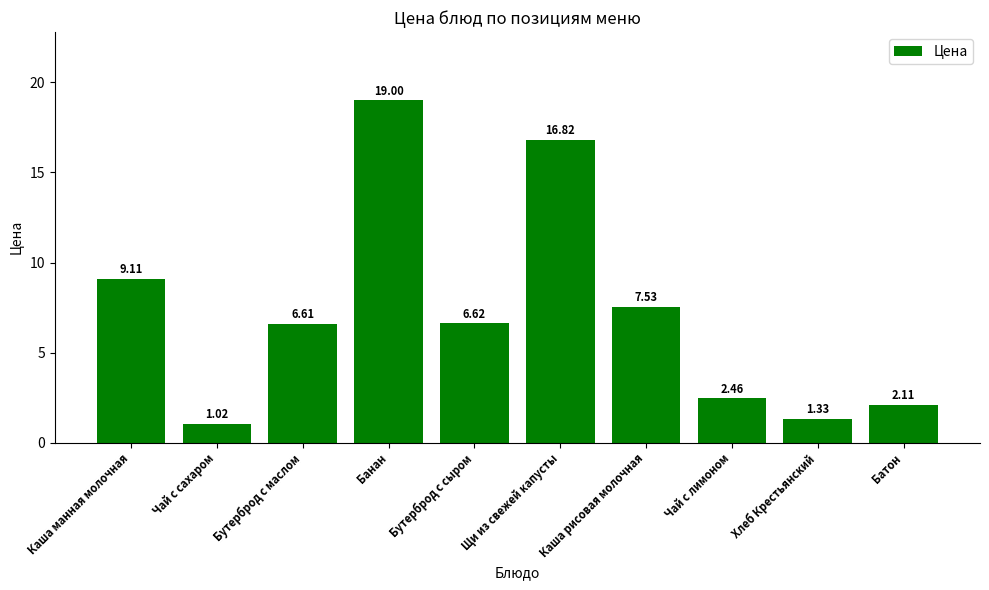

Approximately how many times larger is the value at Хлеб Крестьянский compared to Бутерброд с маслом?

0.2